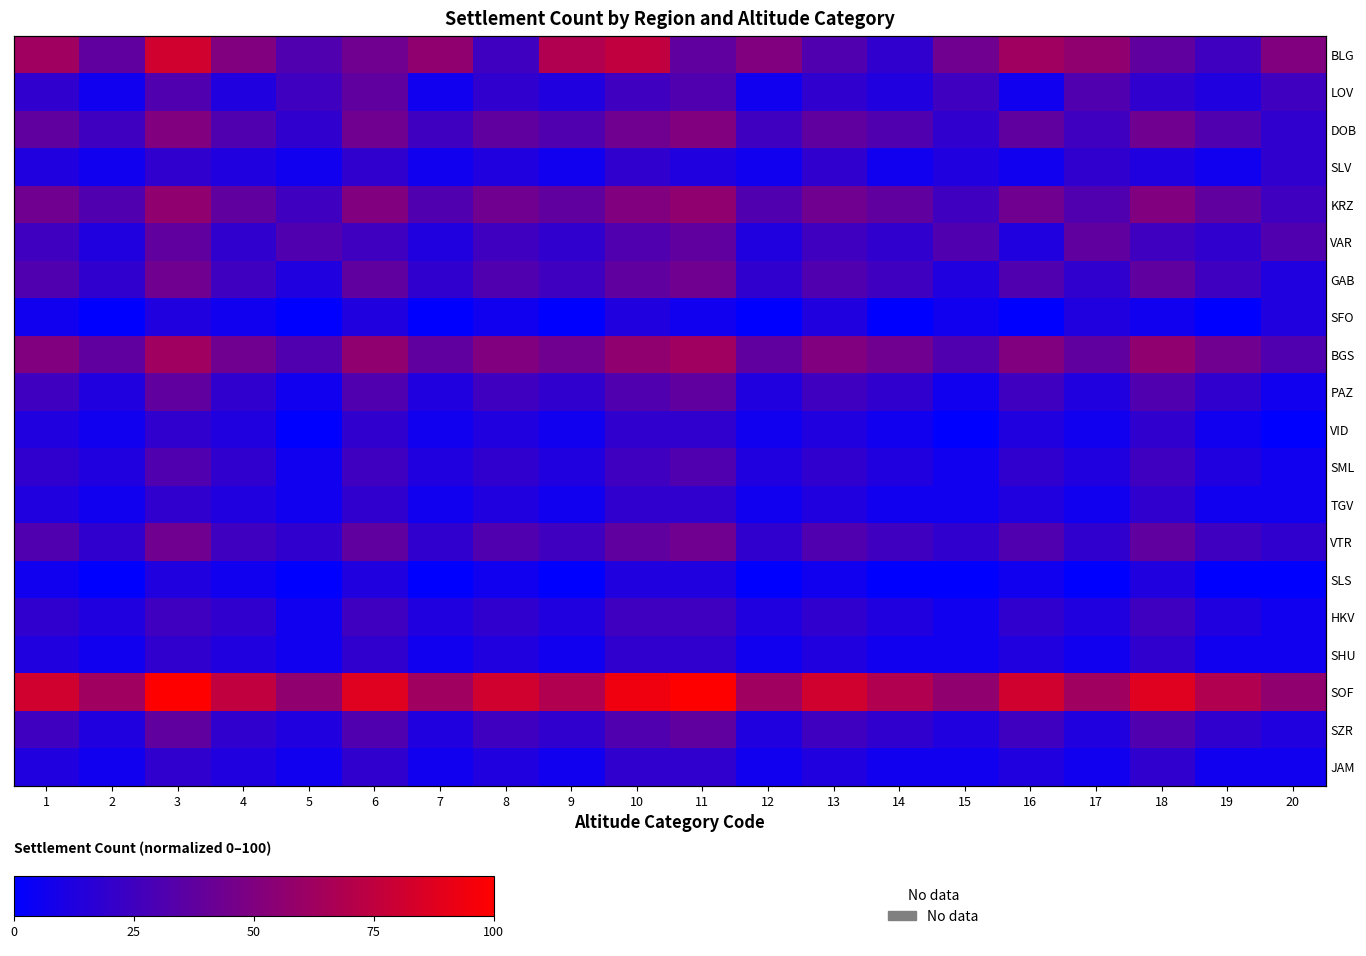

What is the sum of all SFO values?

112.5